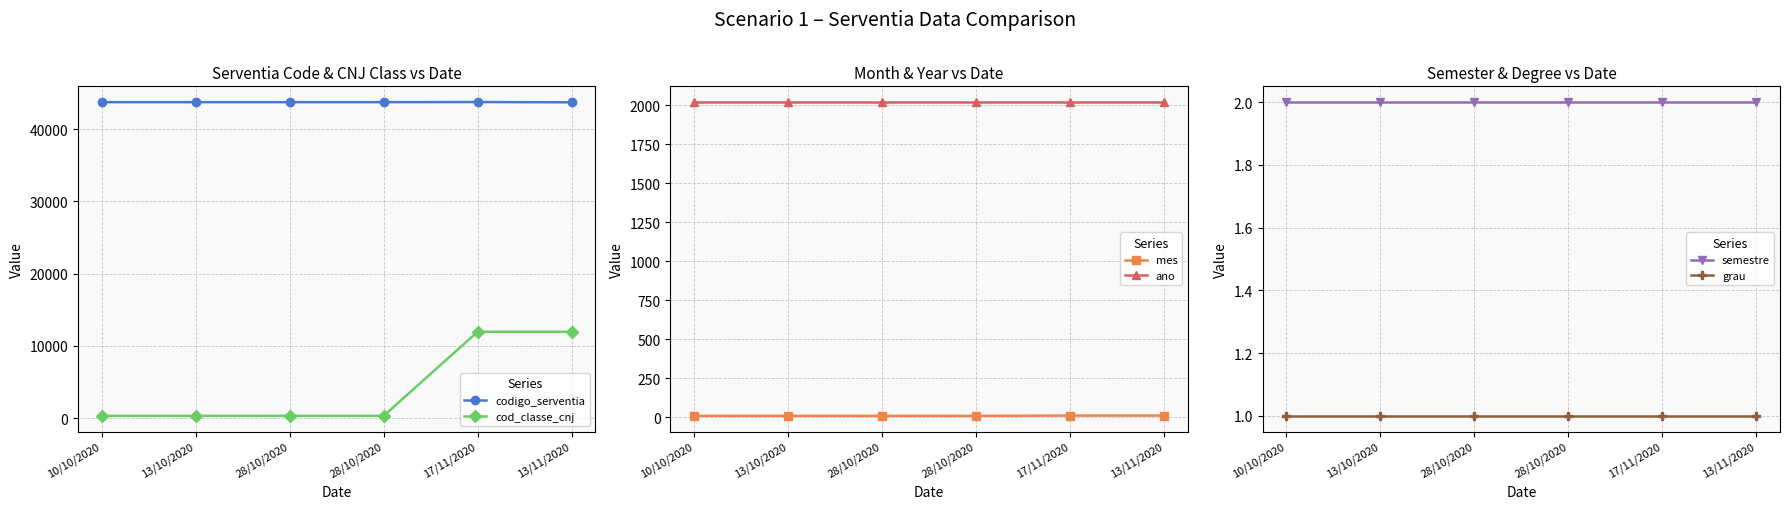

What is the greatest value displayed?

43774